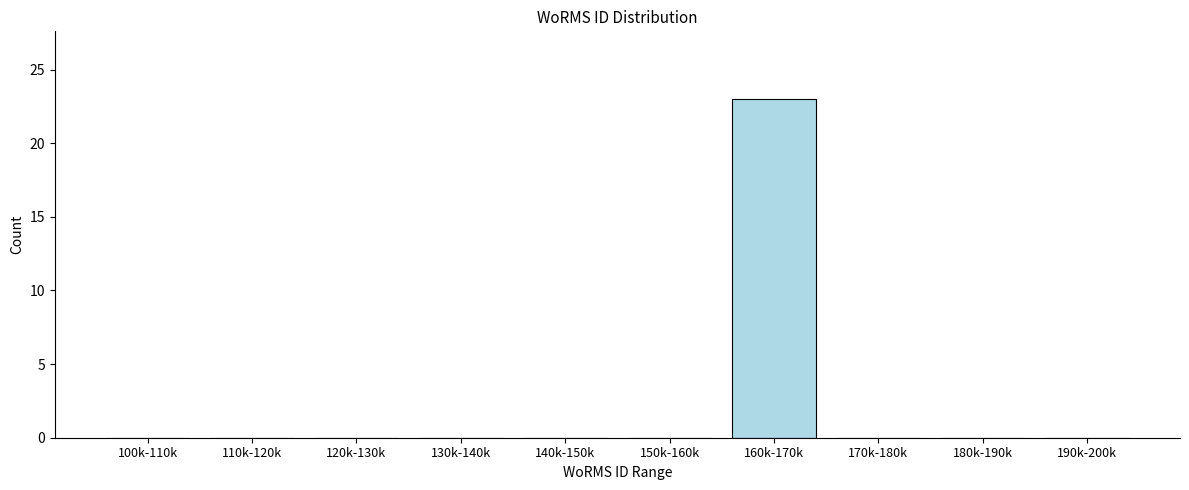

Reading left to right, list all the values displayed in this chart.

100k-110k=0	110k-120k=0	120k-130k=0	130k-140k=0	140k-150k=0	150k-160k=0	160k-170k=23	170k-180k=0	180k-190k=0	190k-200k=0